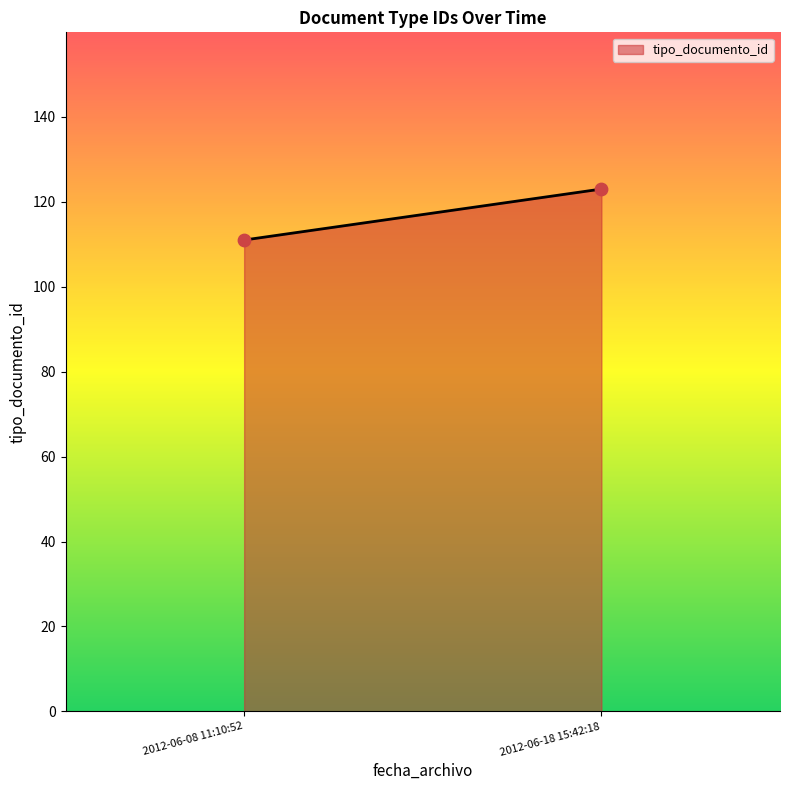

What is the average Y value?

117